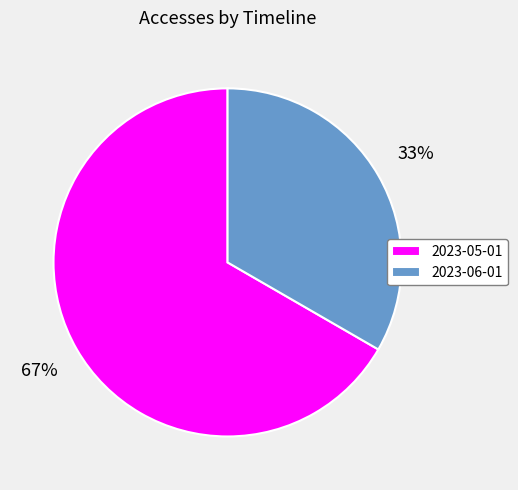

How many segments does this pie chart have?

2